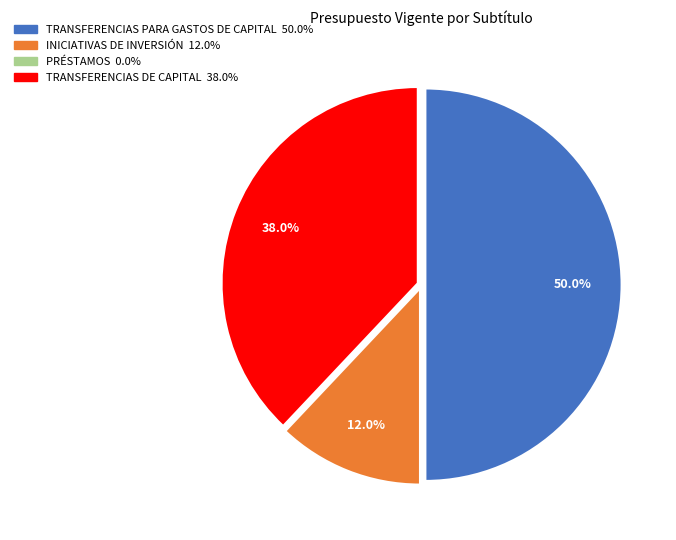

Is INICIATIVAS DE INVERSIÓN the majority of the pie?

No